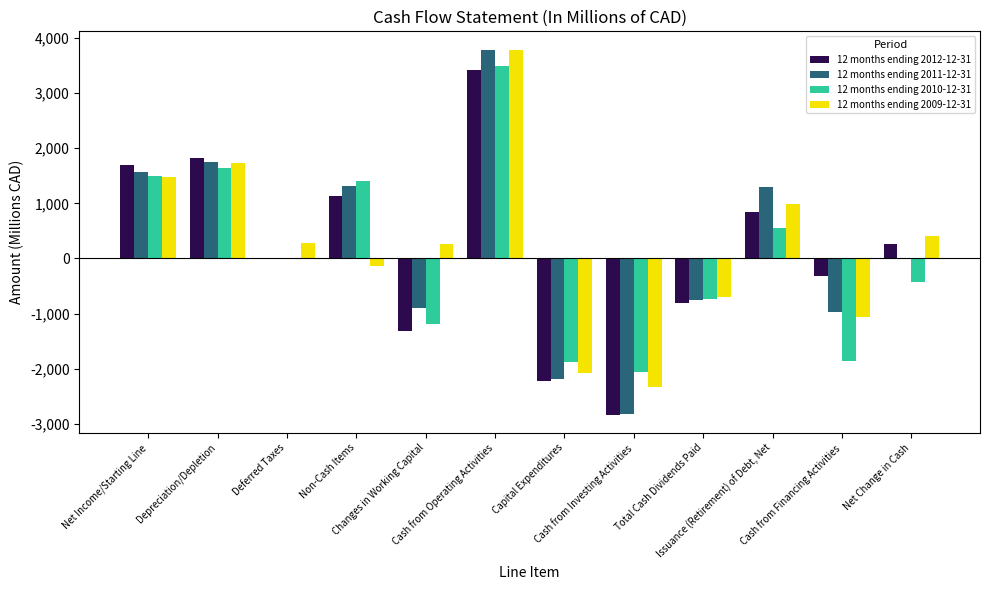

What is the sum of all 12 months ending 2012-12-31 values?

1703